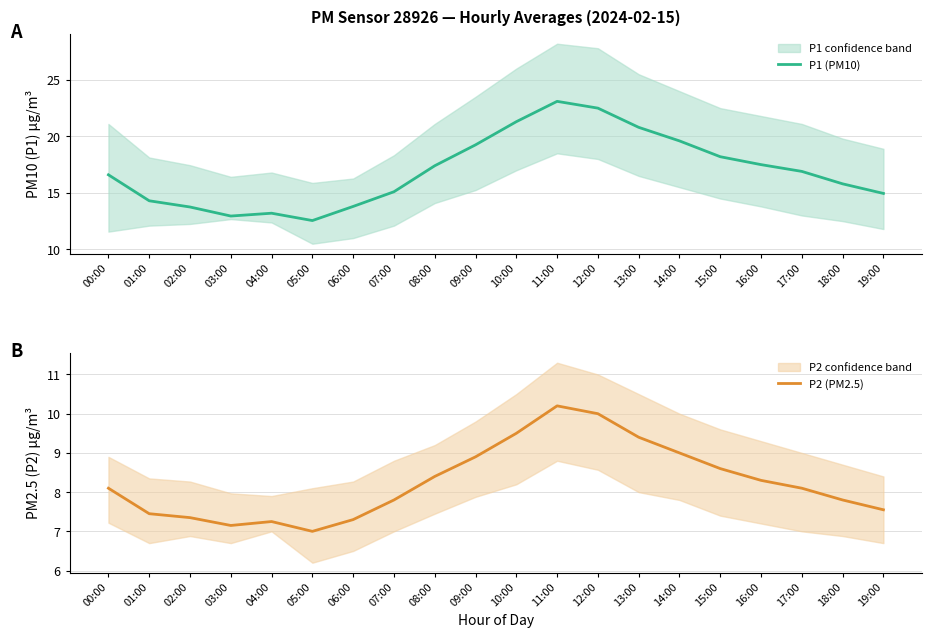

Which has a higher value, 19:00 or 05:00?

19:00